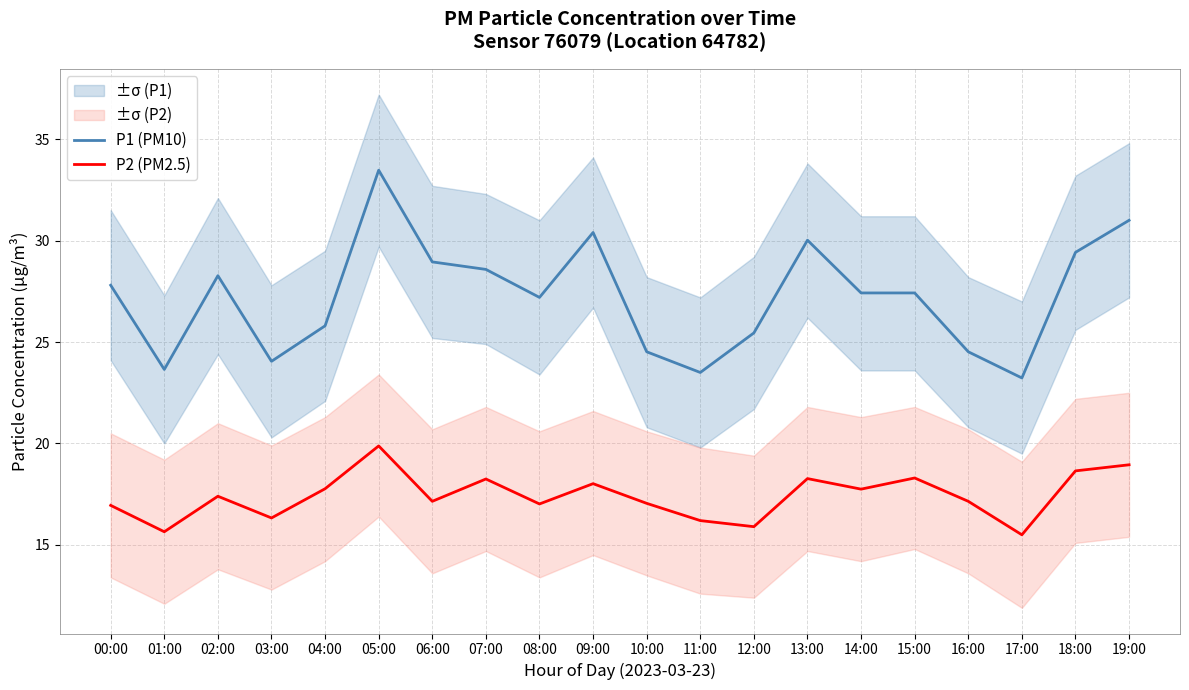

What is the difference between the maximum and second lowest values in the P1 (PM10) series?

10.0